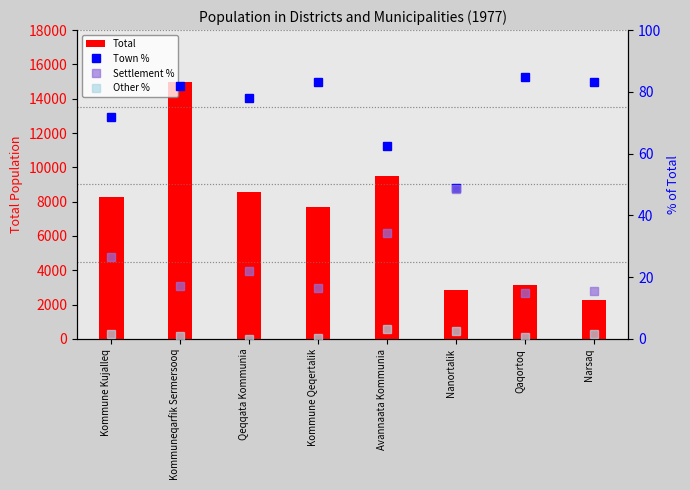

How many series are shown in this chart?

4